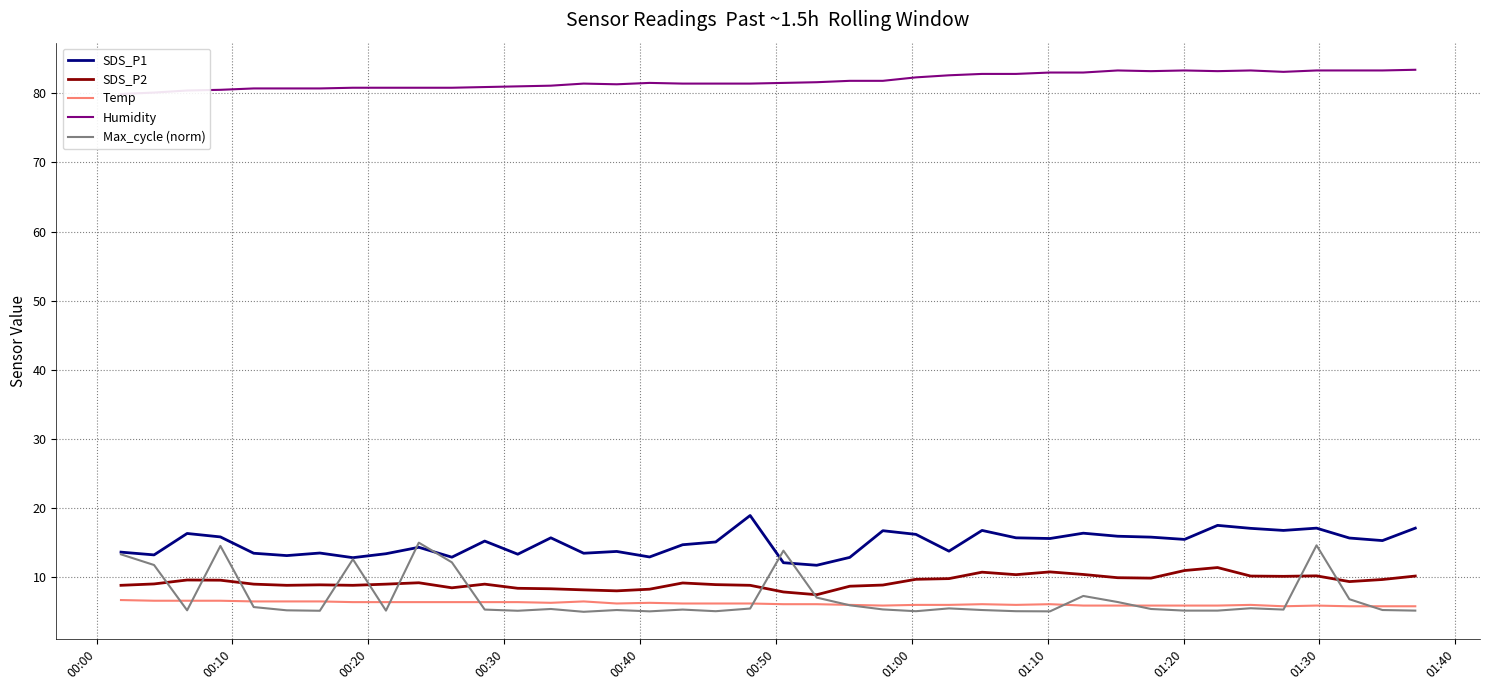

What is the greatest value displayed?

83.4